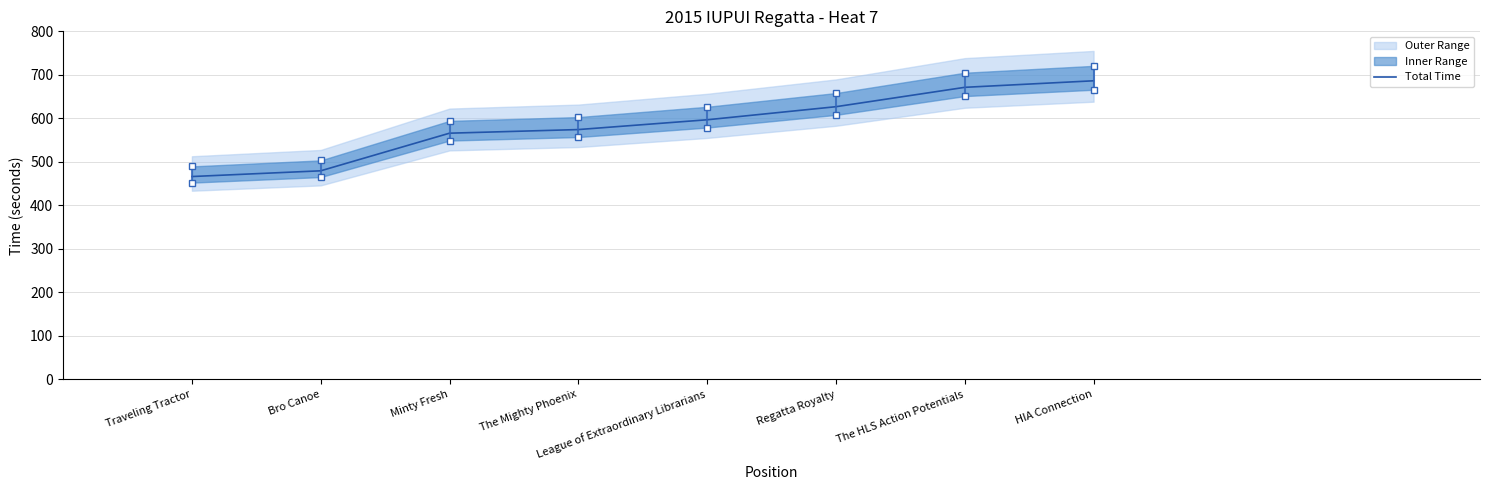

List the labels in order of value, smallest first.

Traveling Tractor, Bro Canoe, Minty Fresh, The Mighty Phoenix, League of Extraordinary Librarians, Regatta Royalty, The HLS Action Potentials, HIA Connection